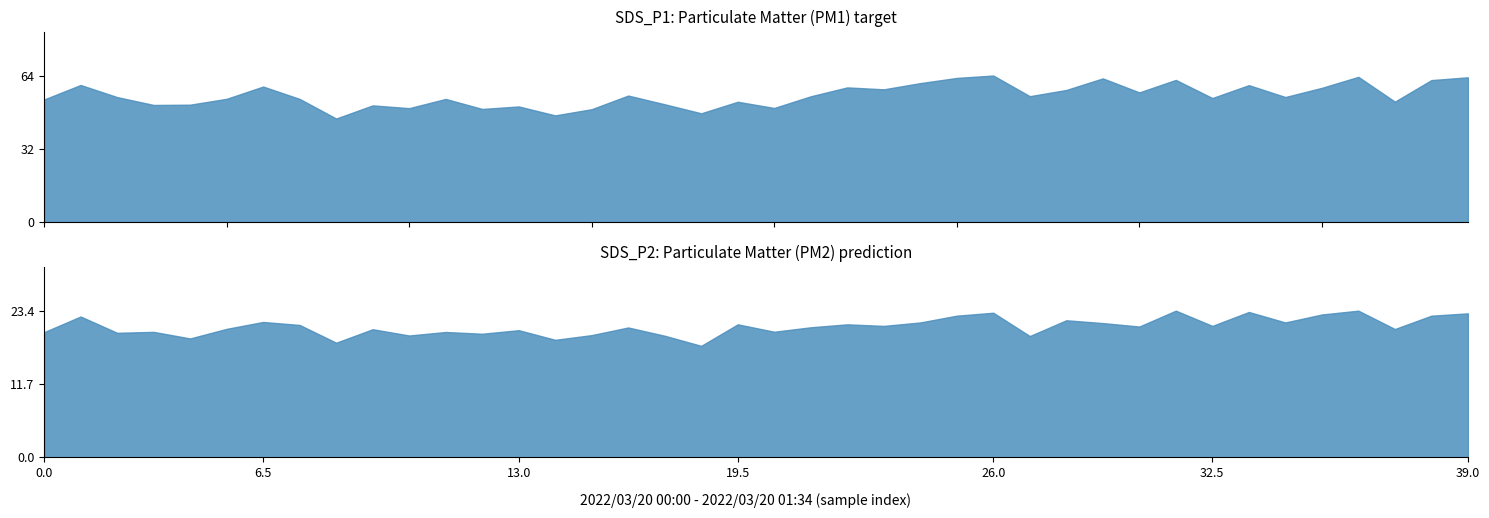

Is it true that SDS_P2 equals 30.1 at 10?

False